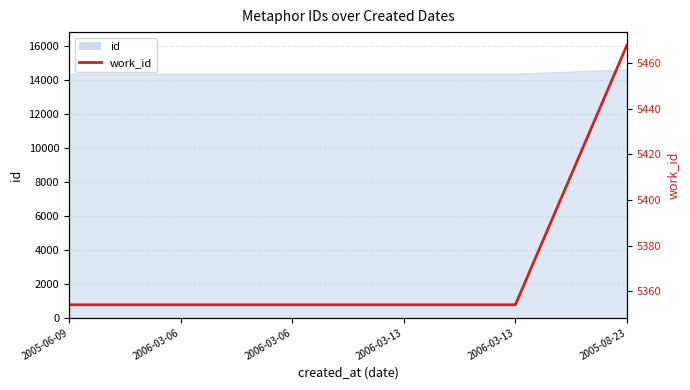

Reading left to right, list all the values displayed in this chart.

5354	5354	5354	5354	5354	5468